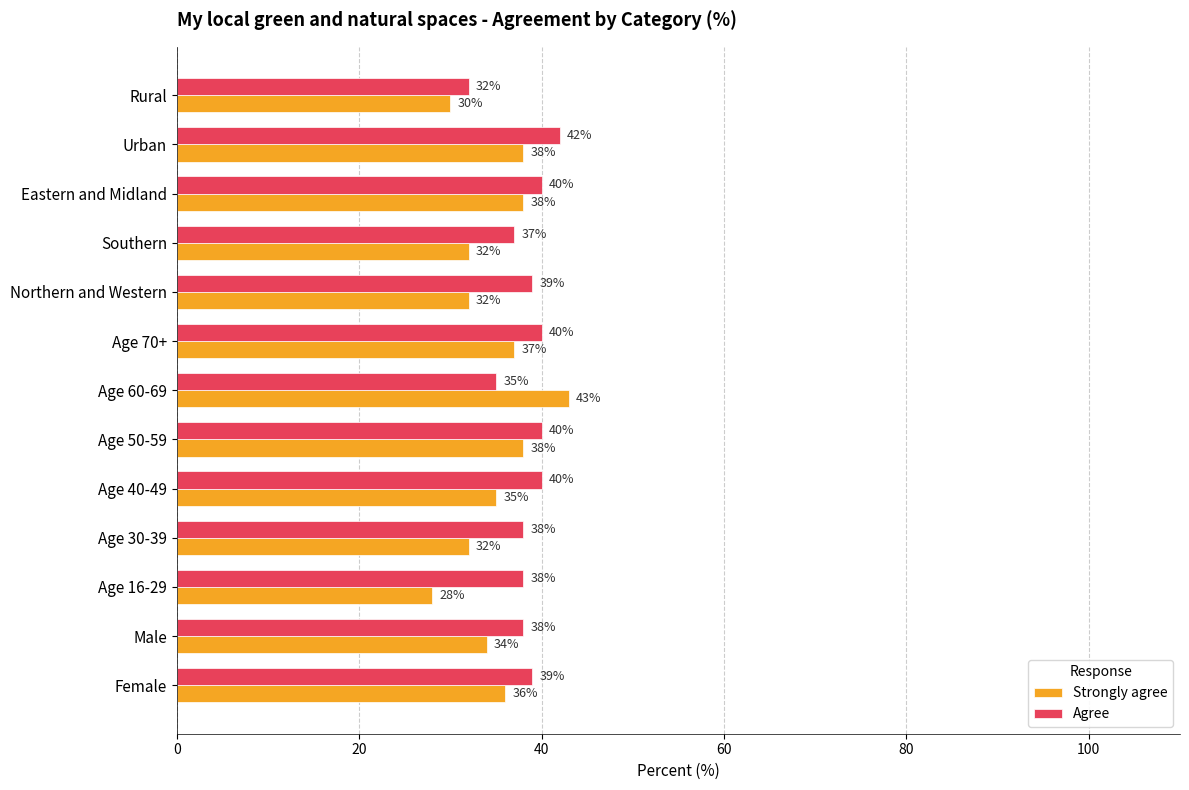

How many series are shown in this chart?

2